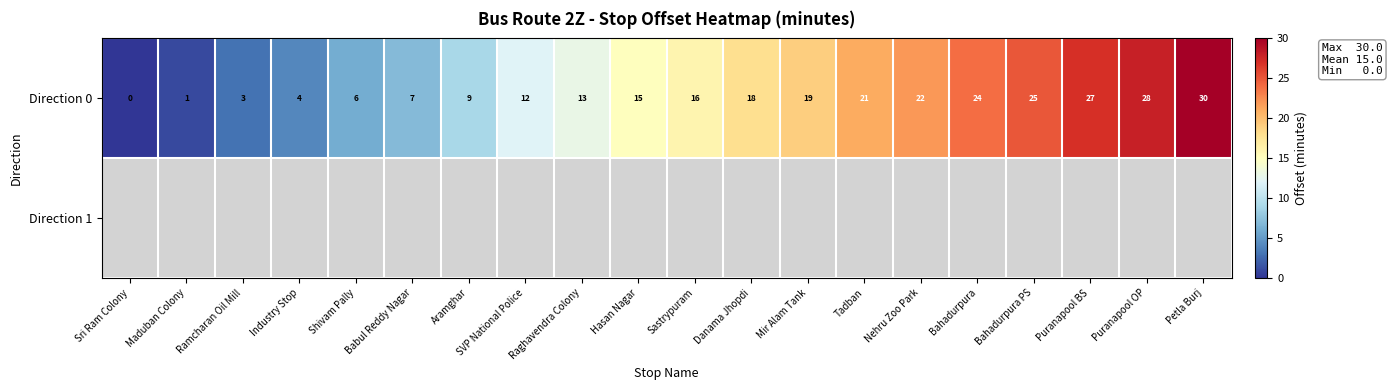

Which category has the highest value in the Direction 0 series?

Petla Burj